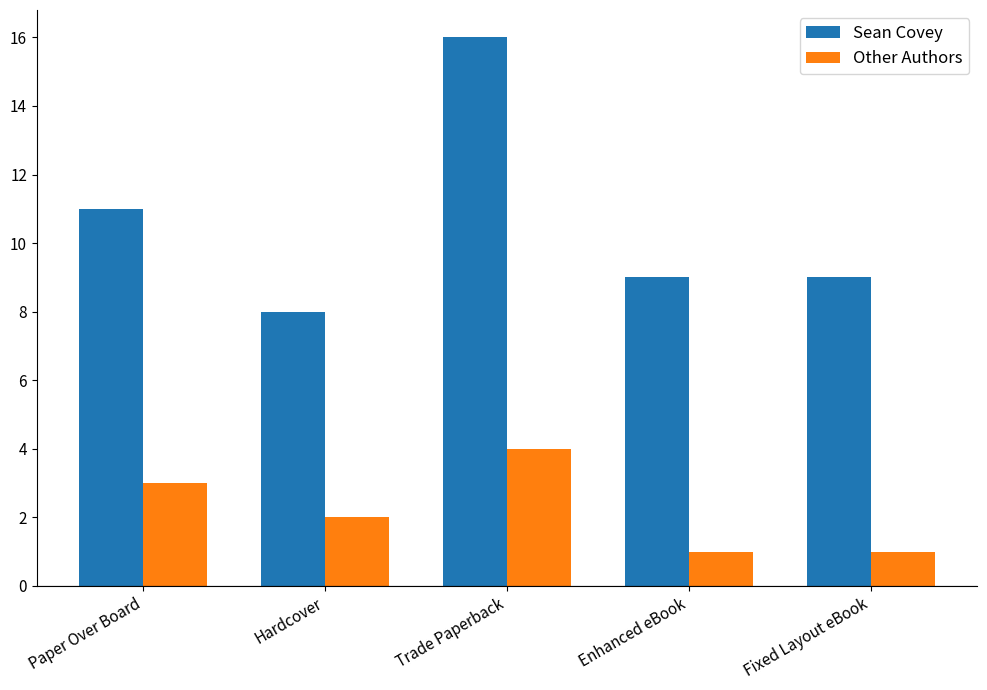

What is the value of the Sean Covey bar at the 2nd from the left?

8